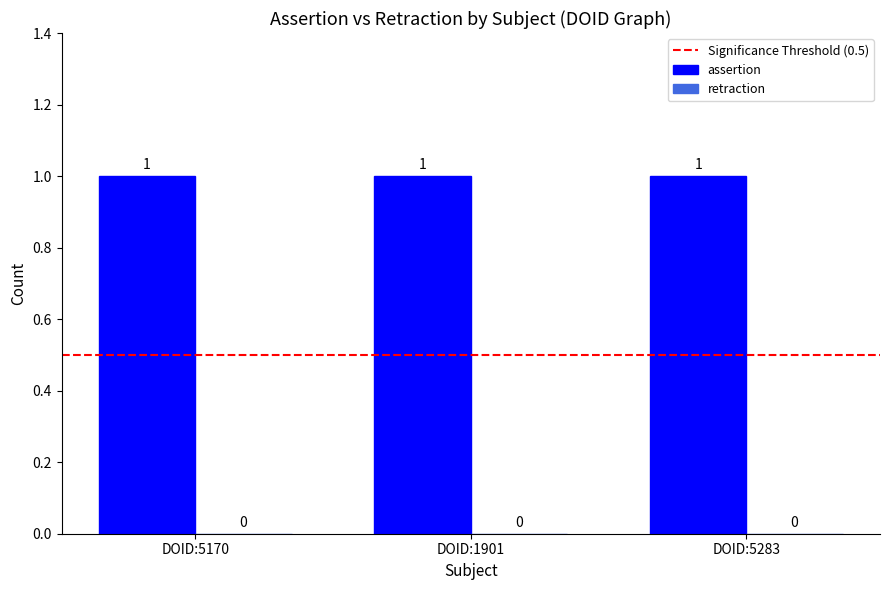

What position from the left is DOID:5170?

1